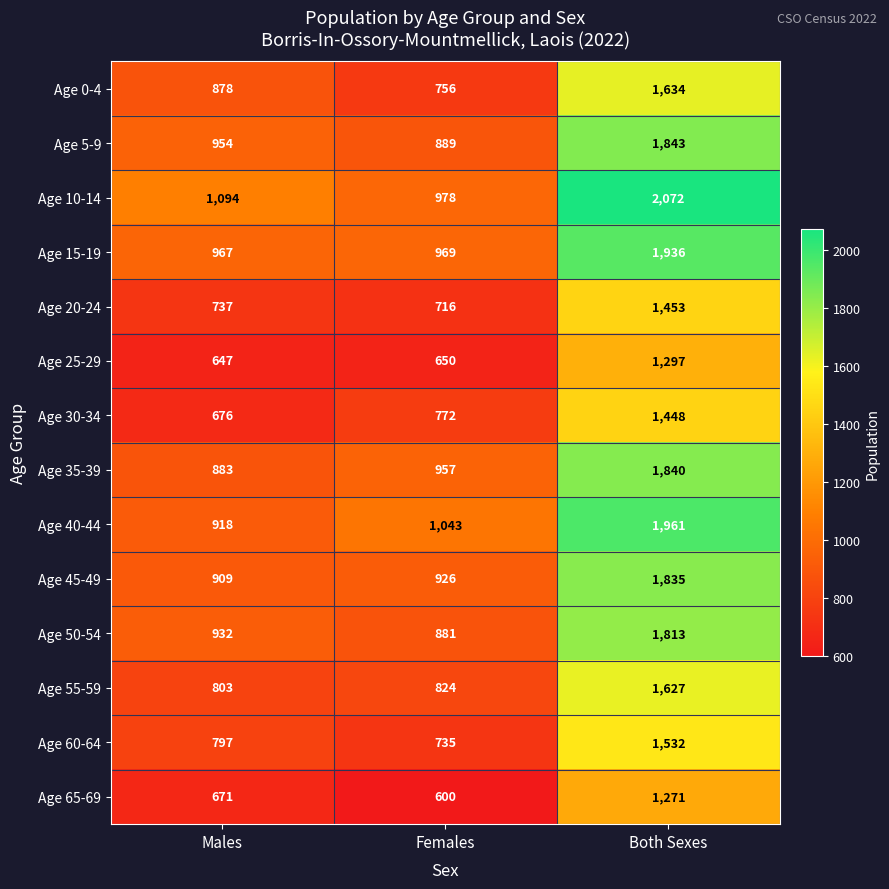

Which category has the lowest value across all series?

Females